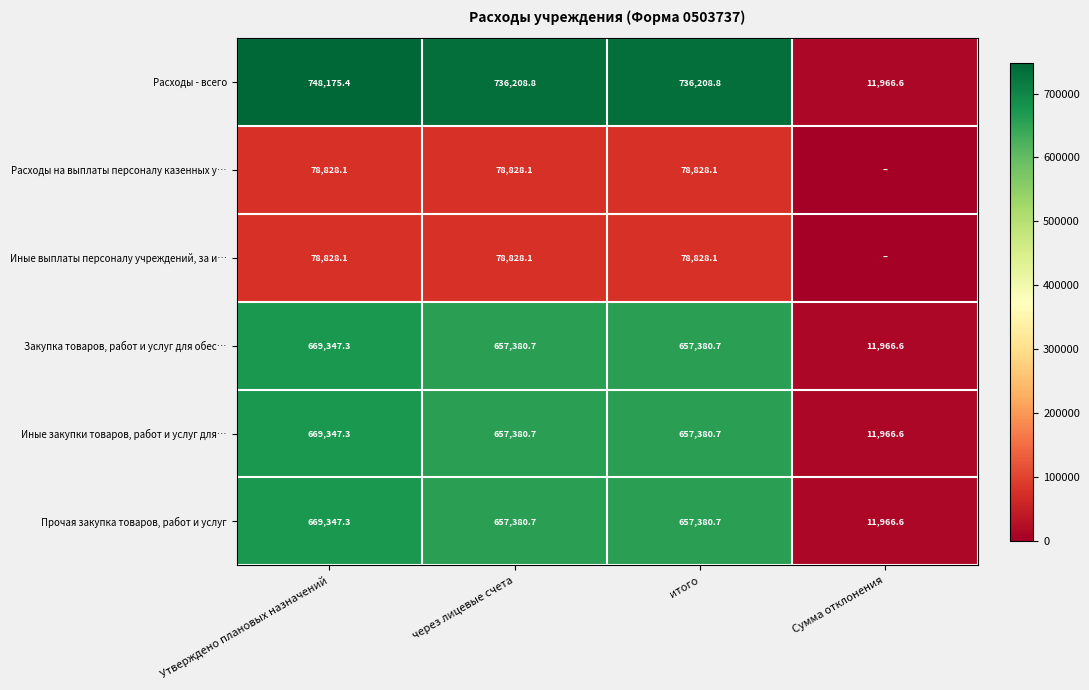

Where does the Иные закупки товаров, работ и услуг для… series first go above 657380?

Утверждено плановых назначений